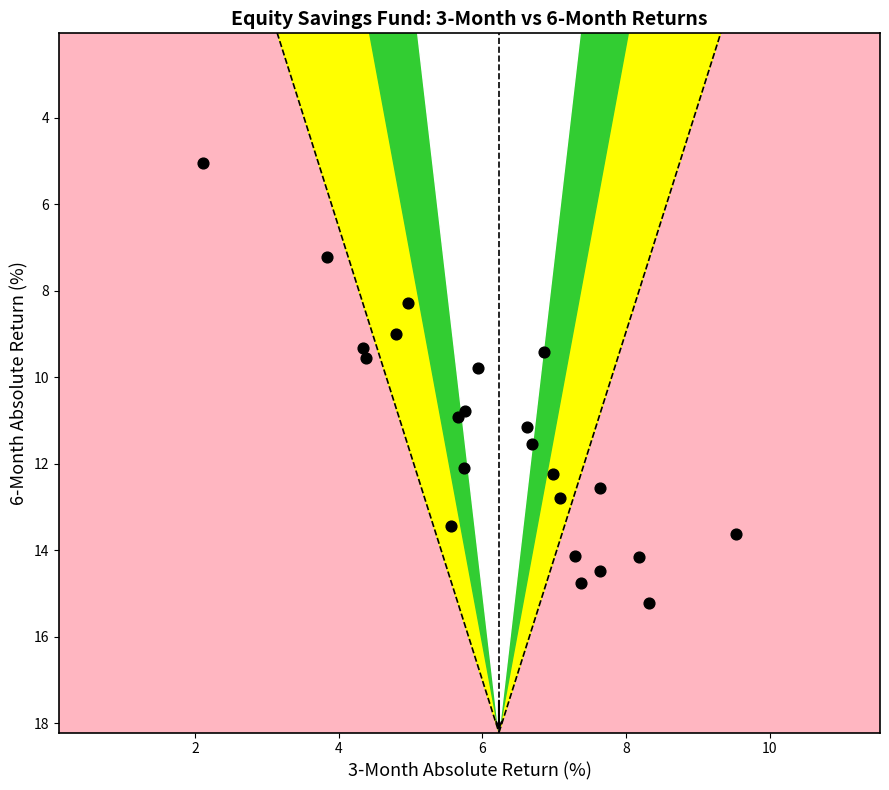

What Y value in the scatter plot is closest to 10?

9.8